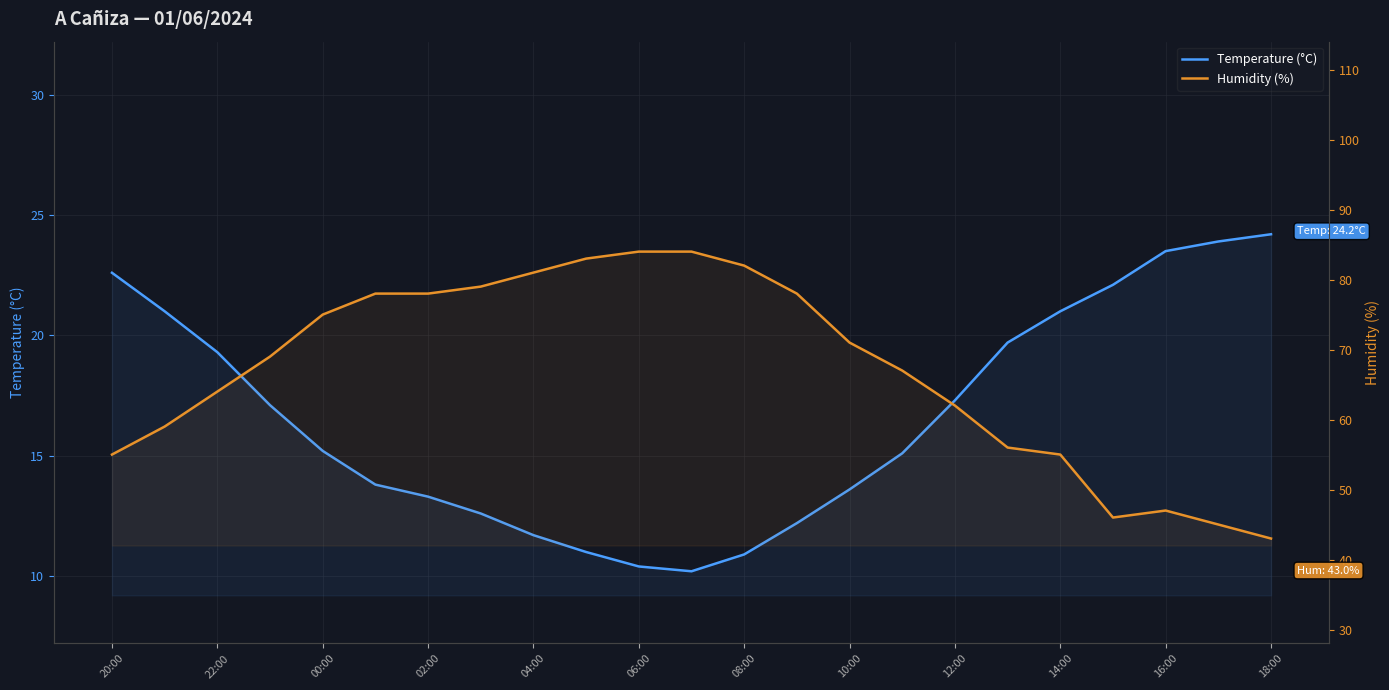

What is the difference between the Temperature (°C) values at 13 and 22?

12.0